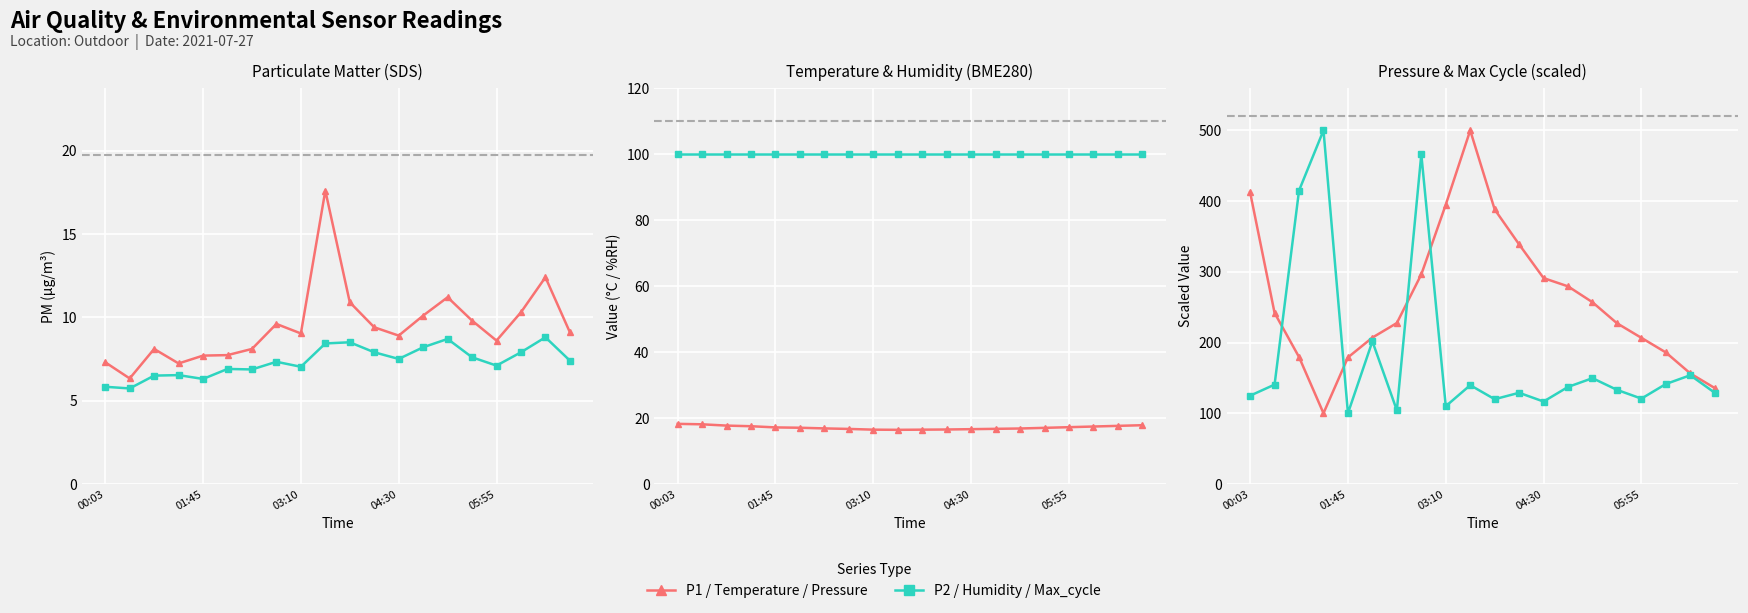

Read the BME280_pressure (scaled) value at 14.

256.9